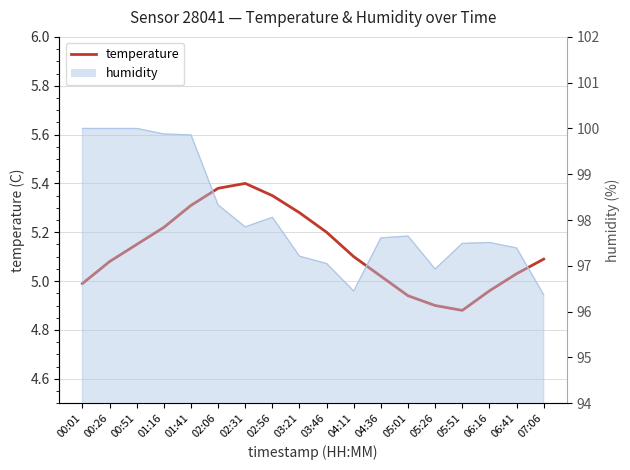

At which category does the chart reach its peak across all series?

02:31